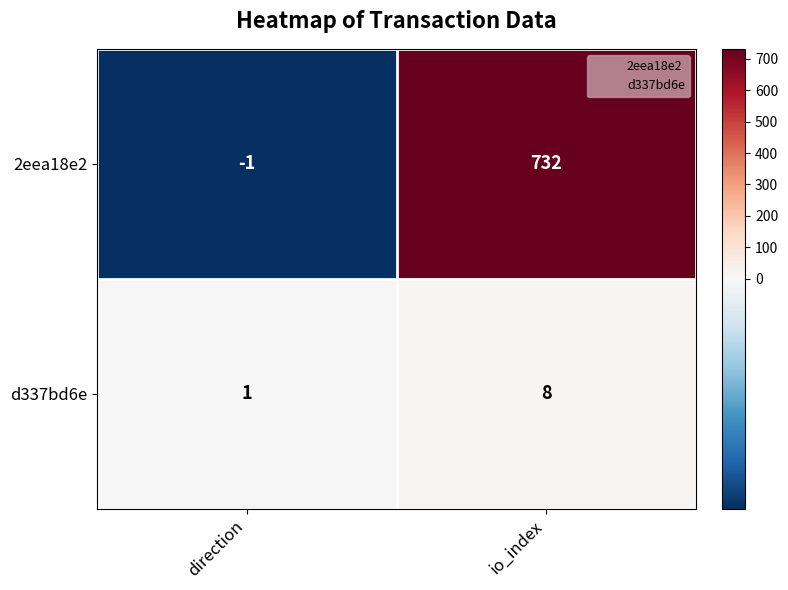

The d337bd6e series shows 12 at io_index. True or false?

False